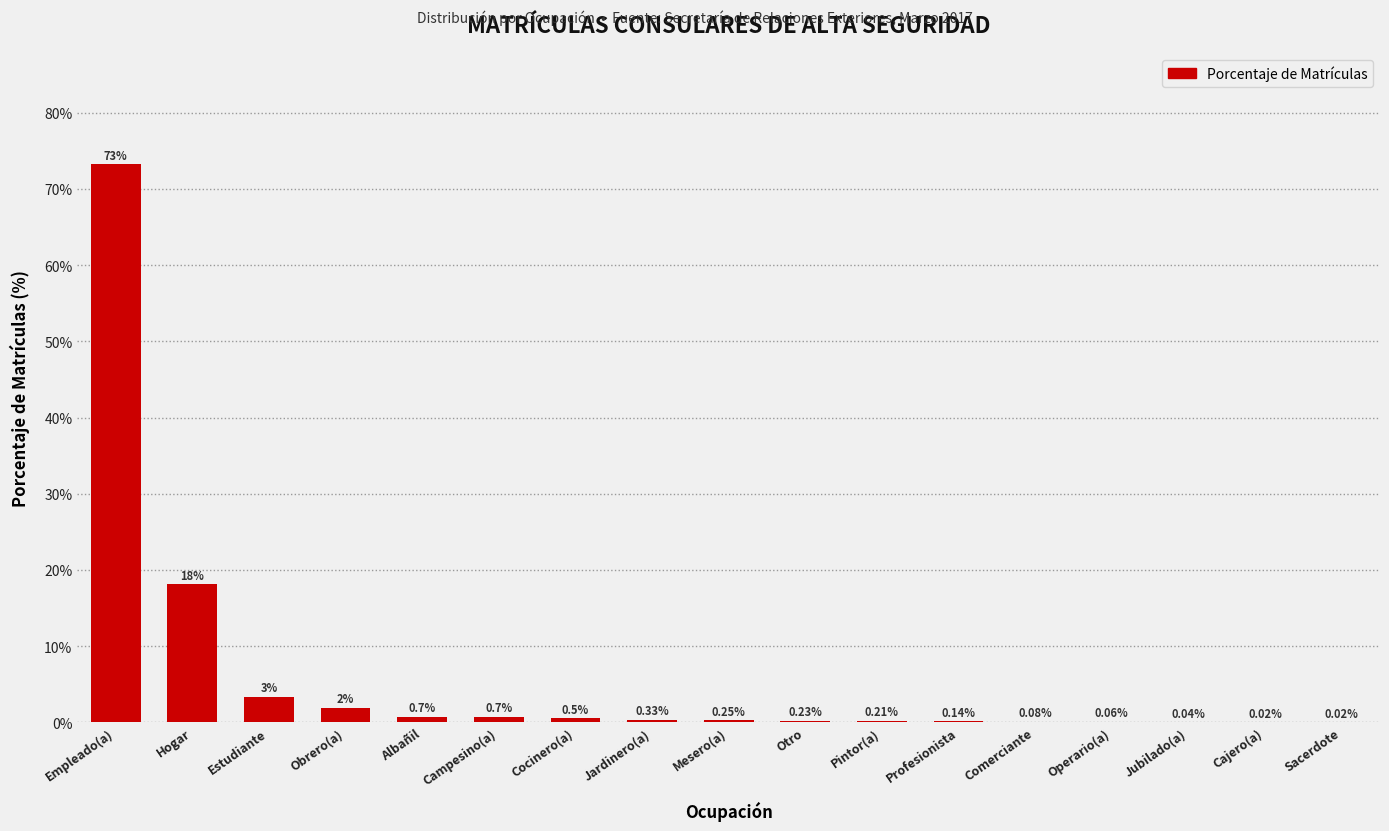

At which category does the chart reach its peak across all series?

Empleado(a)